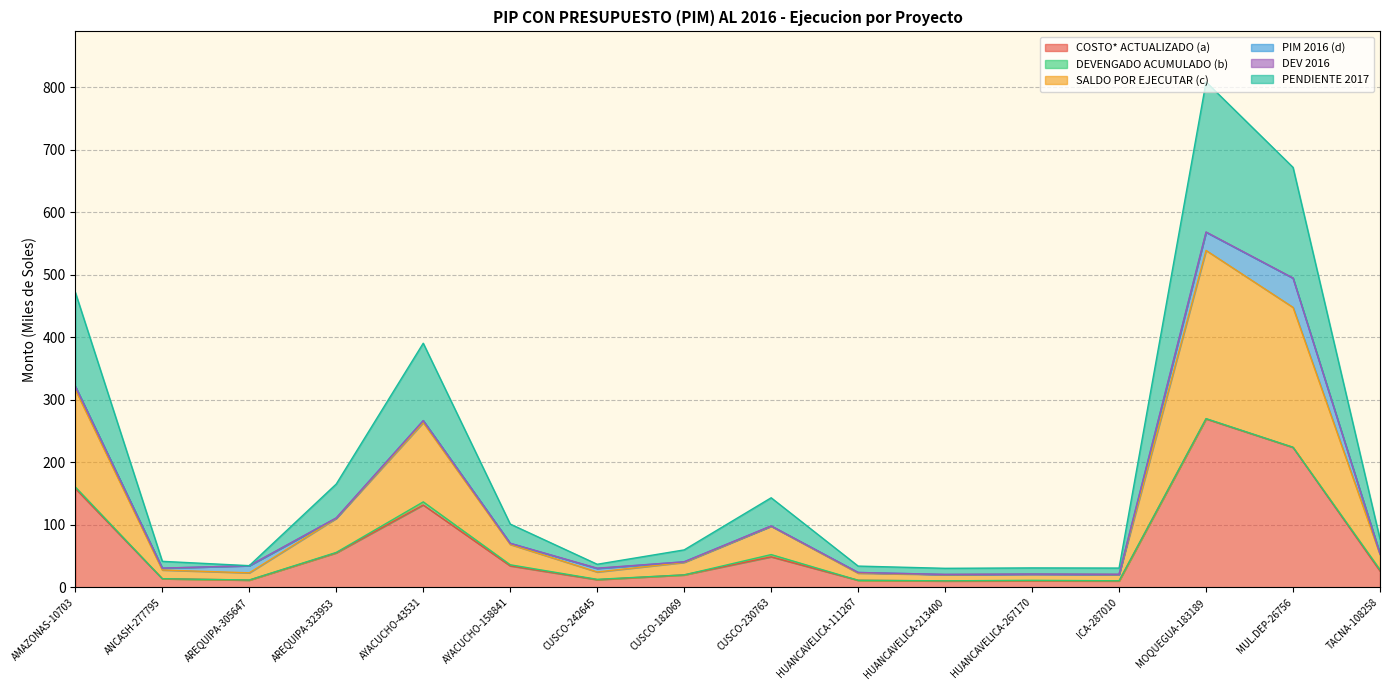

Which series has the largest total across all categories?

SALDO POR EJECUTAR (c)